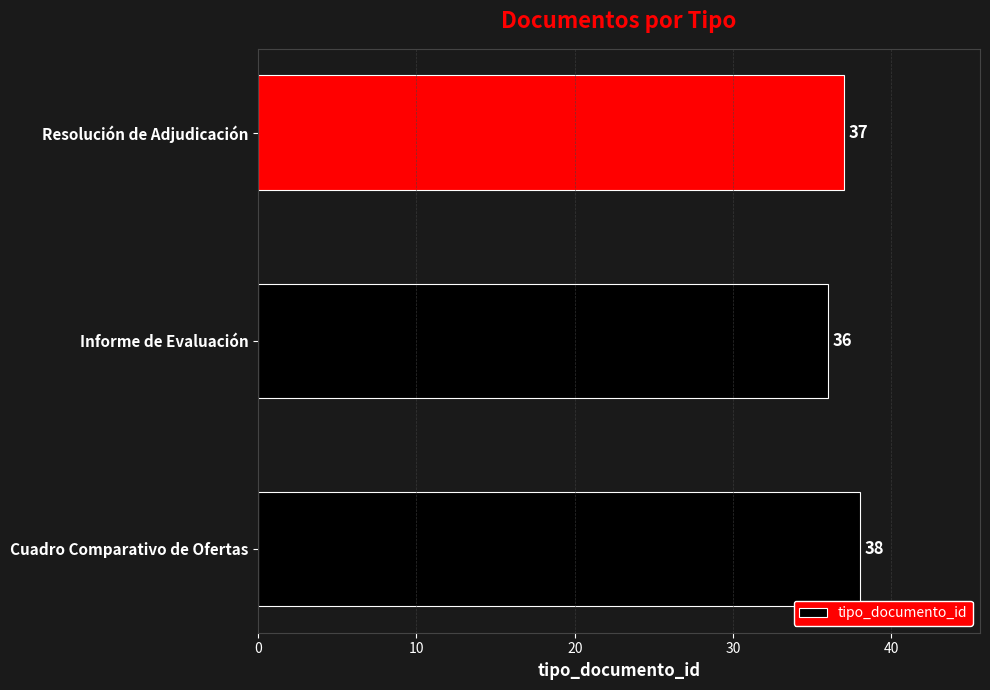

Rank the categories by value from highest to lowest.

Cuadro Comparativo de Ofertas, Resolución de Adjudicación, Informe de Evaluación